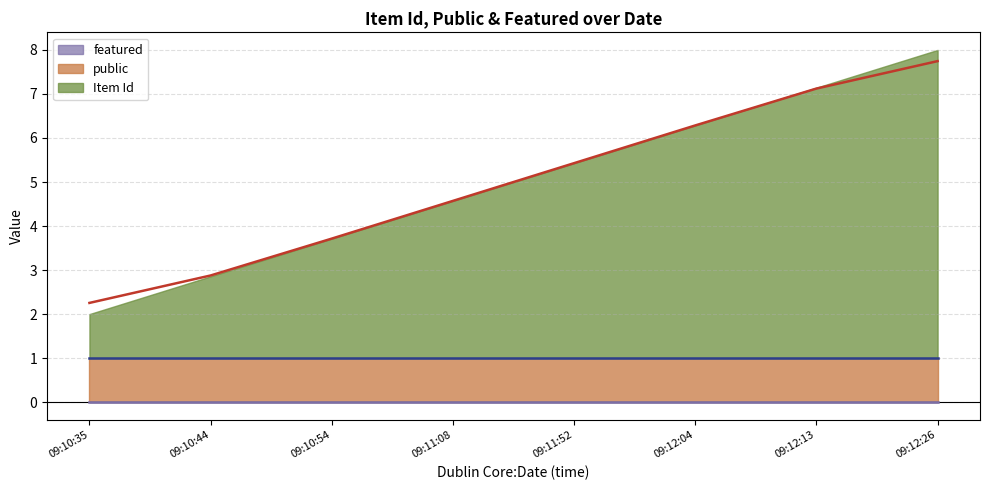

Reading left to right, what are all the values shown in this chart?

Item Id (line): 09:10:35=2.3	09:10:44=2.9	09:10:54=3.7	09:11:08=4.6	09:11:52=5.4	09:12:04=6.3	09:12:13=7.1	09:12:26=7.7
public (line): 09:10:35=1.0	09:10:44=1.0	09:10:54=1.0	09:11:08=1.0	09:11:52=1.0	09:12:04=1.0	09:12:13=1.0	09:12:26=1.0
featured (line): 09:10:35=0.0	09:10:44=0.0	09:10:54=0.0	09:11:08=0.0	09:11:52=0.0	09:12:04=0.0	09:12:13=0.0	09:12:26=0.0